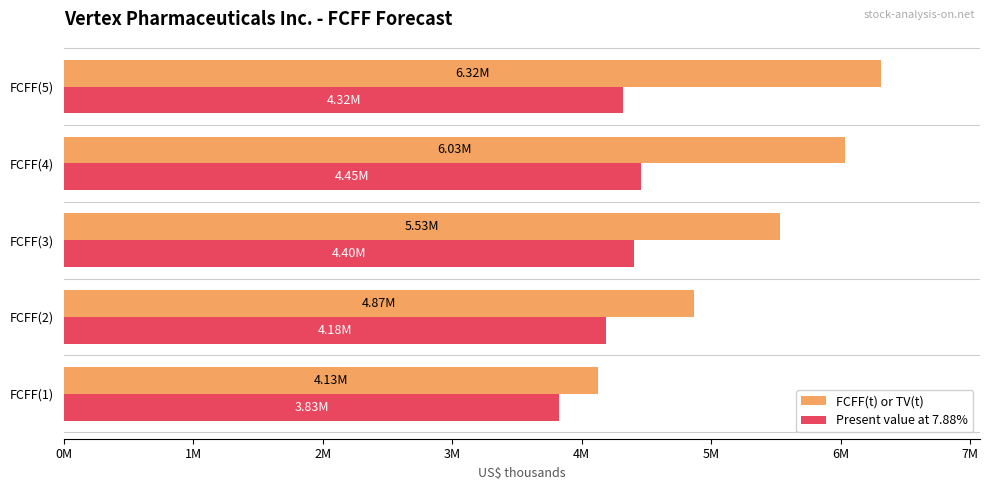

What is the difference between the maximum and minimum values in the Present value at 7.88% series?

628316